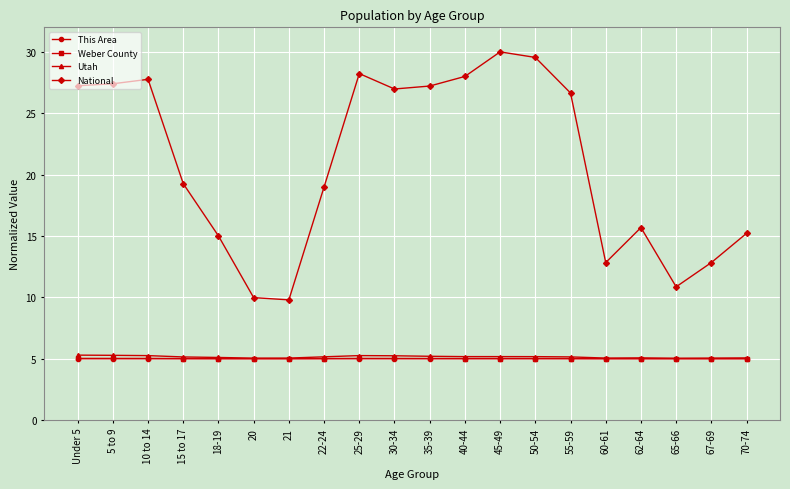

How many lines are shown in the chart?

4